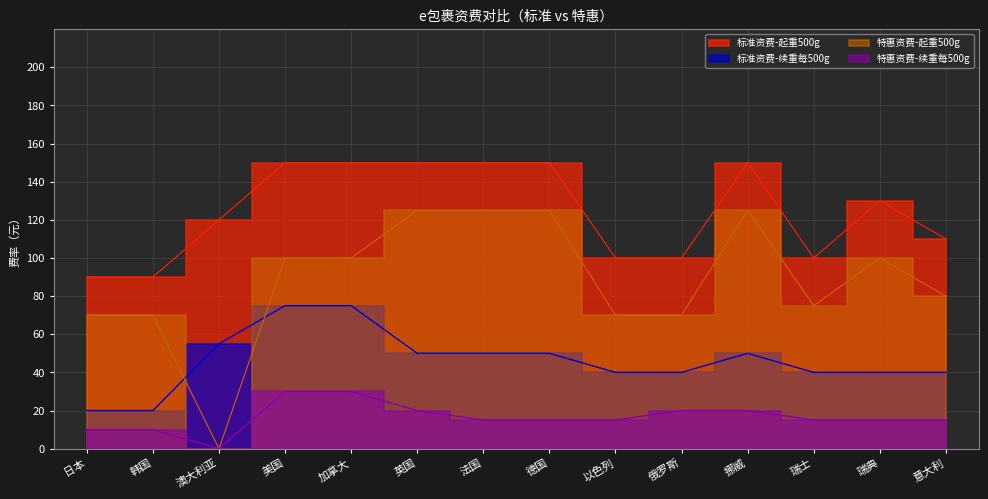

Reading left to right, list all the values displayed in this chart.

标准资费-起重500g: 日本=90	韩国=90	澳大利亚=120	美国=150	加拿大=150	英国=150	法国=150	德国=150	以色列=100	俄罗斯=100	挪威=150	瑞士=100	瑞典=130	意大利=110
标准资费-续重每500g: 日本=20	韩国=20	澳大利亚=55	美国=75	加拿大=75	英国=50	法国=50	德国=50	以色列=40	俄罗斯=40	挪威=50	瑞士=40	瑞典=40	意大利=40
特惠资费-起重500g: 日本=70	韩国=70	澳大利亚=0	美国=100	加拿大=100	英国=125	法国=125	德国=125	以色列=70	俄罗斯=70	挪威=125	瑞士=75	瑞典=100	意大利=80
特惠资费-续重每500g: 日本=10	韩国=10	澳大利亚=0	美国=30	加拿大=30	英国=20	法国=15	德国=15	以色列=15	俄罗斯=20	挪威=20	瑞士=15	瑞典=15	意大利=15